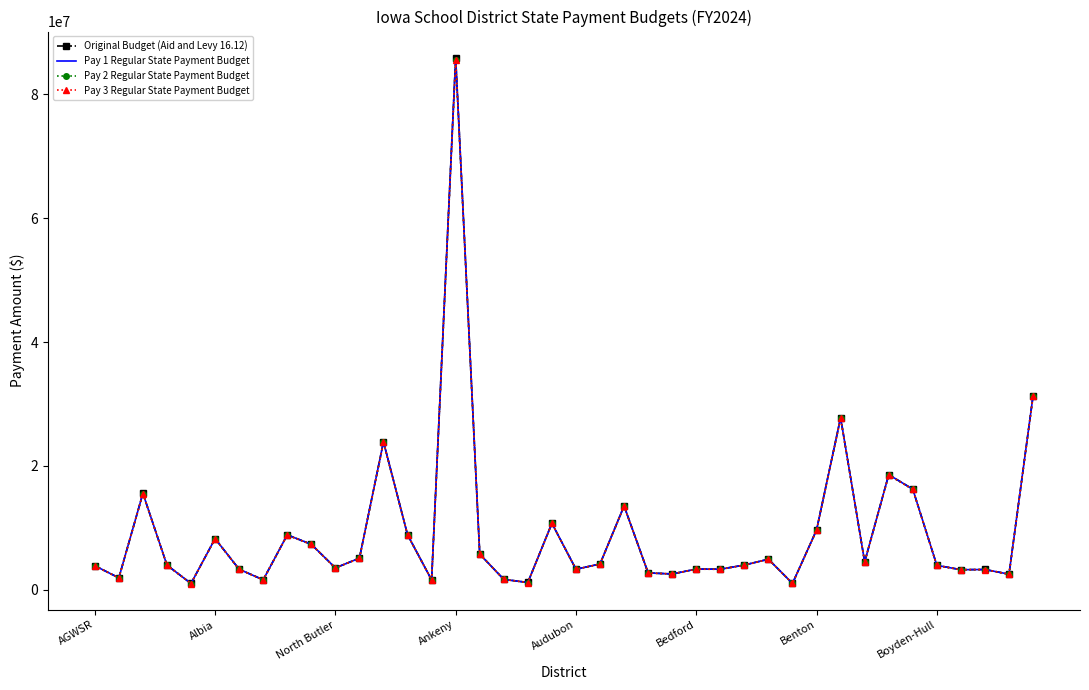

List the series in order of their peak value, highest first.

Original Budget (Aid and Levy 16.12), Pay 1 Regular State Payment Budget, Pay 2 Regular State Payment Budget, Pay 3 Regular State Payment Budget